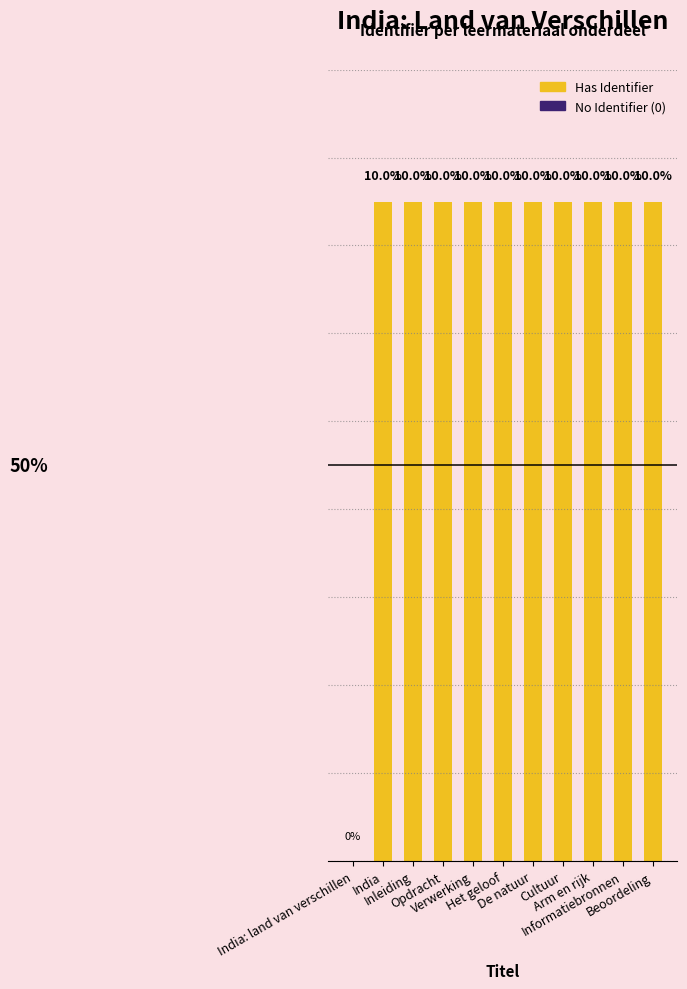

Reading left to right, extract all data points from this chart.

India: land van verschillen=0.0	India=10.0	Inleiding=10.0	Opdracht=10.0	Verwerking=10.0	Het geloof=10.0	De natuur=10.0	Cultuur=10.0	Arm en rijk=10.0	Informatiebronnen=10.0	Beoordeling=10.0